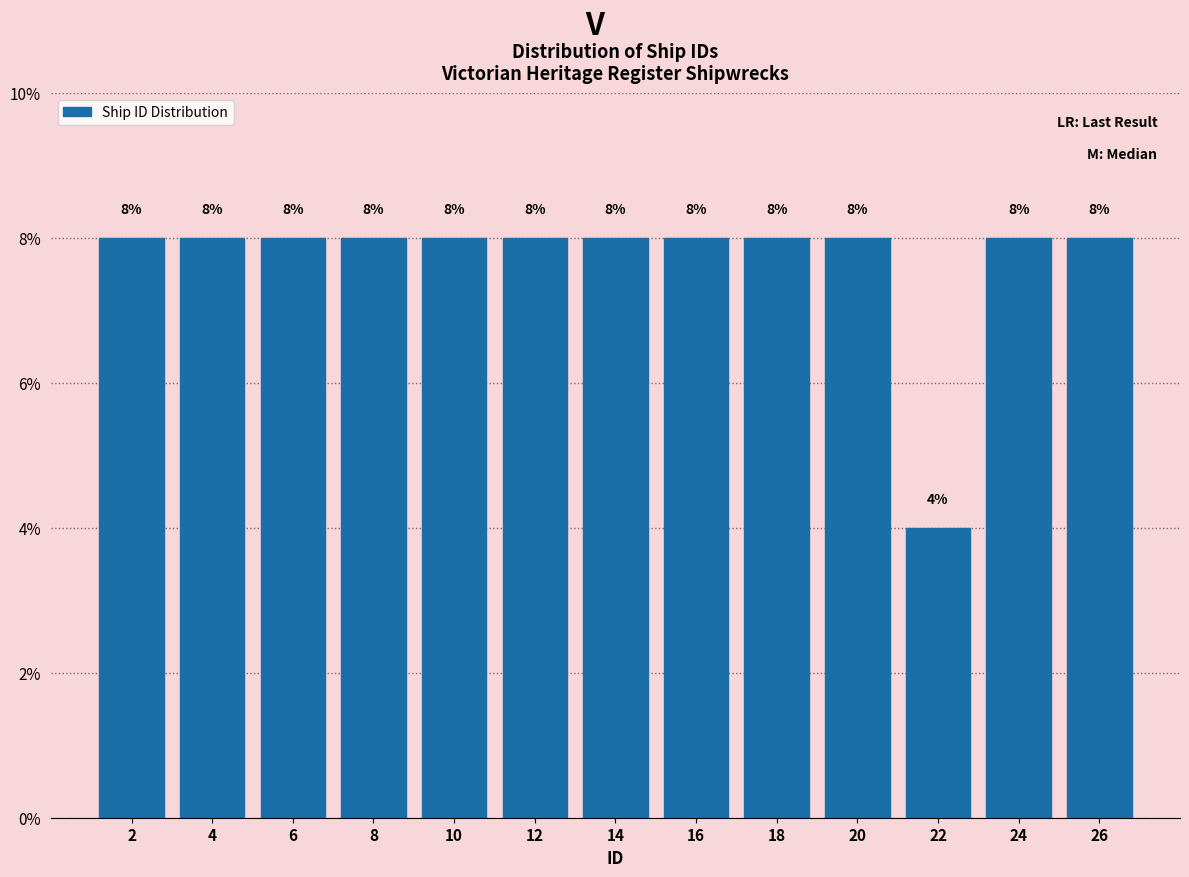

Reading left to right, extract all data points from this chart.

8	8	8	8	8	8	8	8	8	8	4	8	8